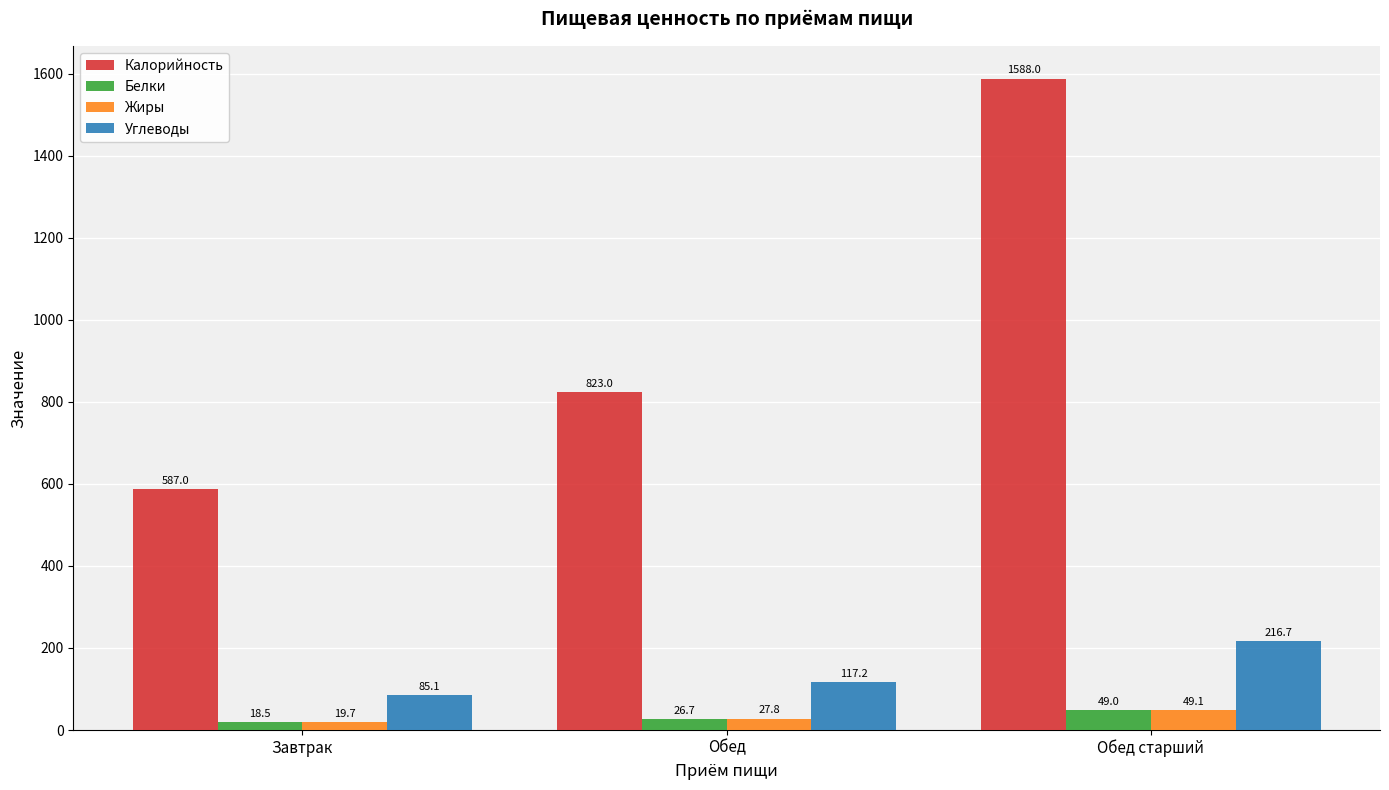

What value does the Калорийность series have at Обед?

823.0